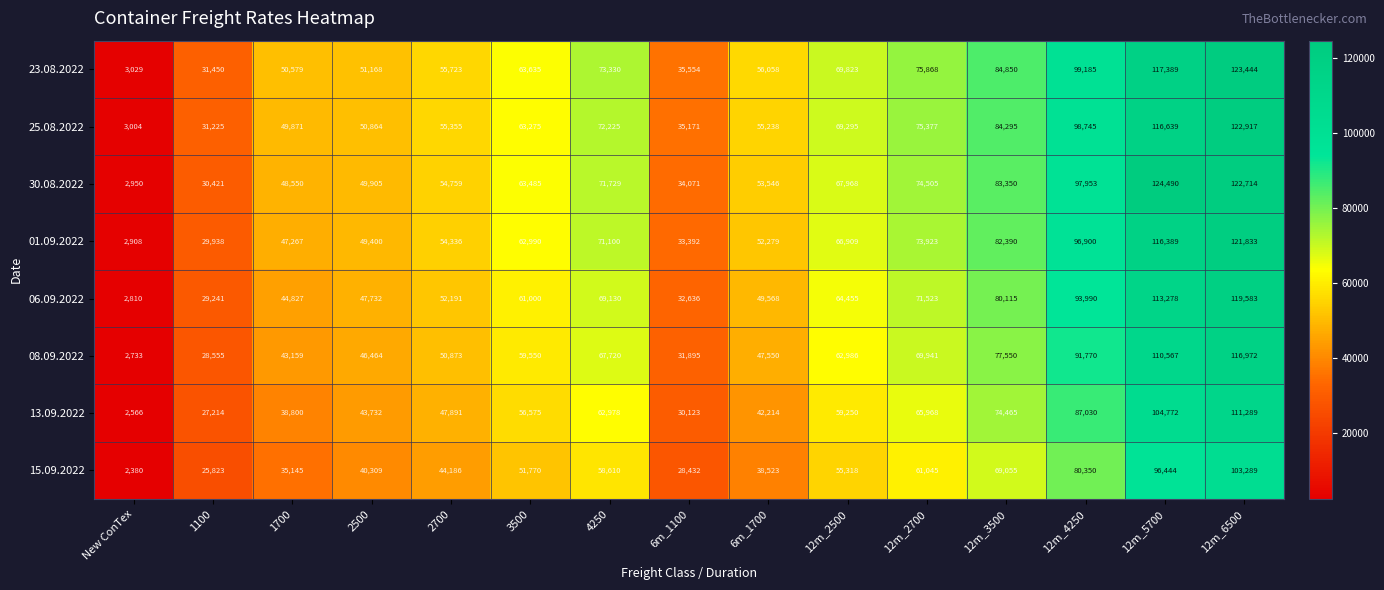

Rank the series by their maximum value, from lowest to highest.

15.09.2022, 13.09.2022, 08.09.2022, 06.09.2022, 01.09.2022, 25.08.2022, 23.08.2022, 30.08.2022